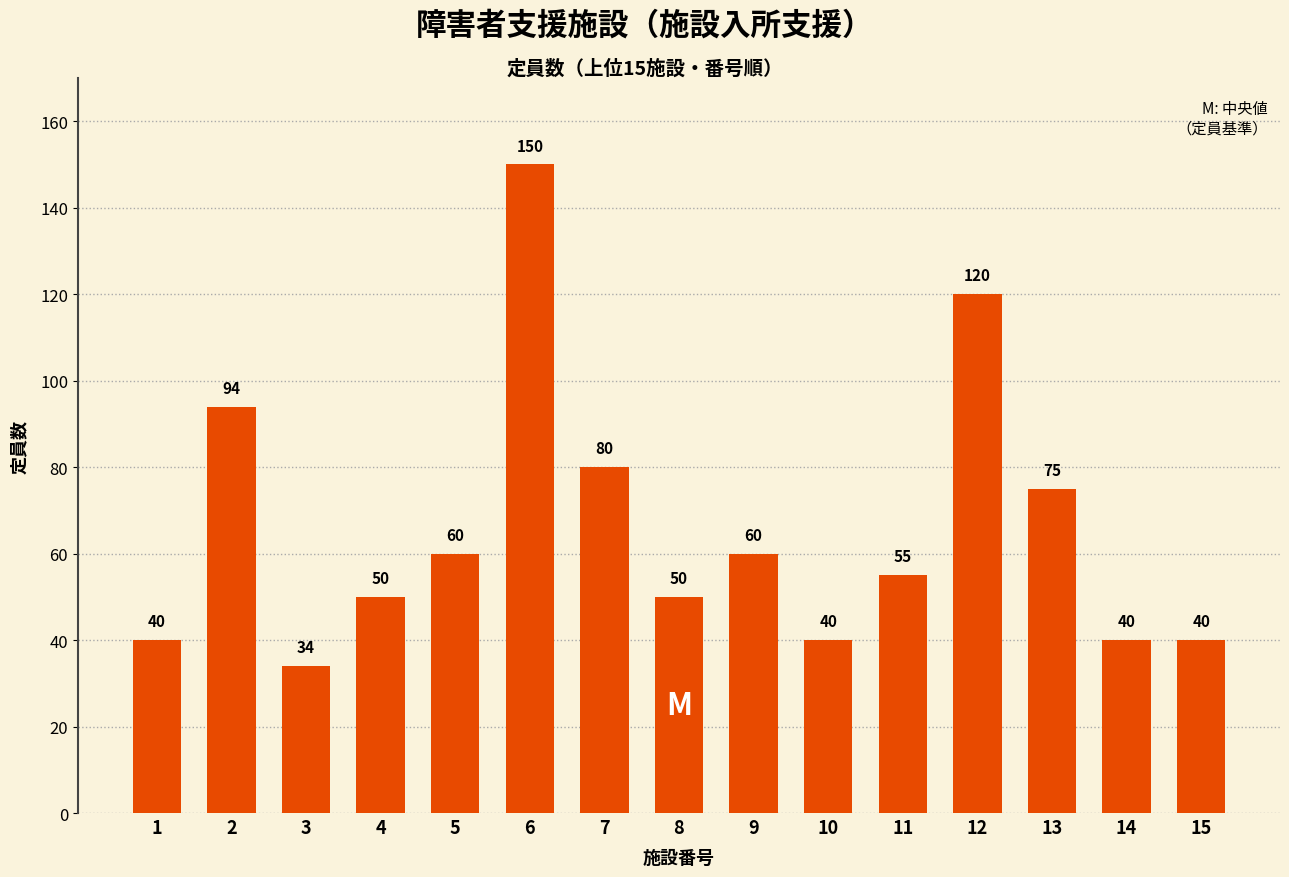

True or false: the data shows 150 at 6.

True